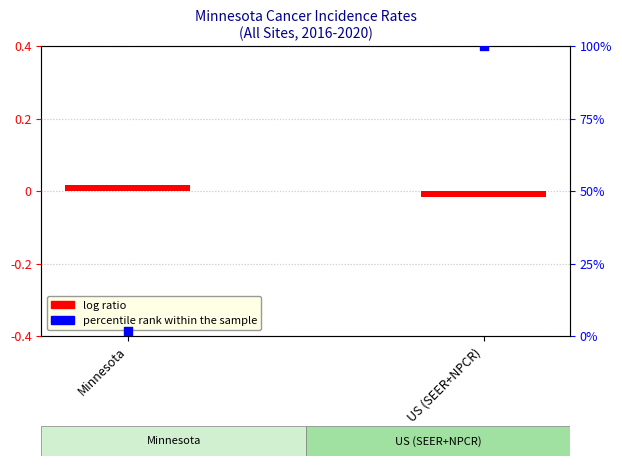

Which series has the largest Y range (max minus min)?

percentile rank within the sample